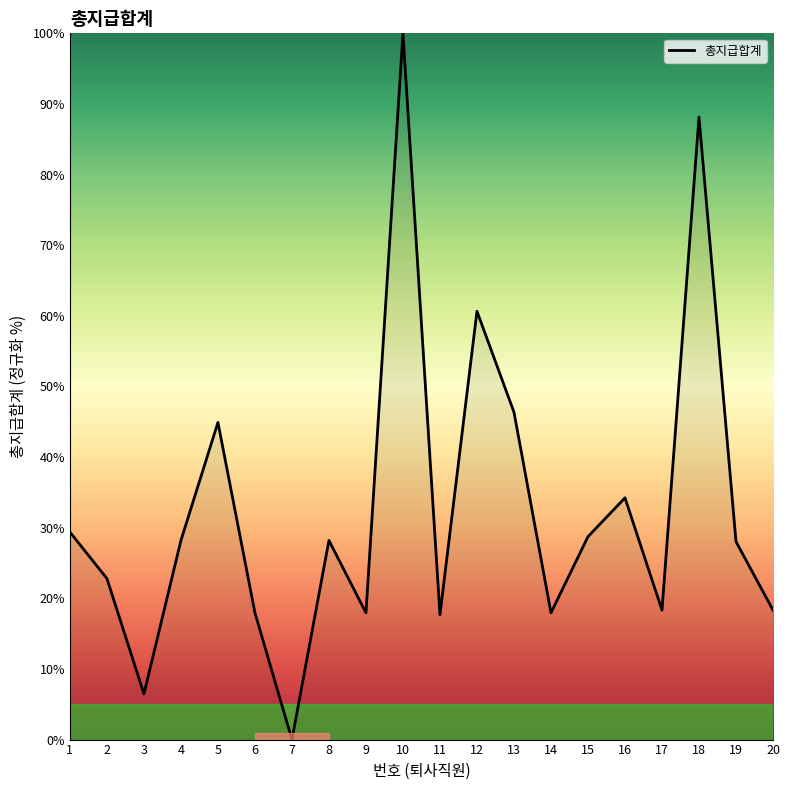

What is the greatest value displayed?

100.0